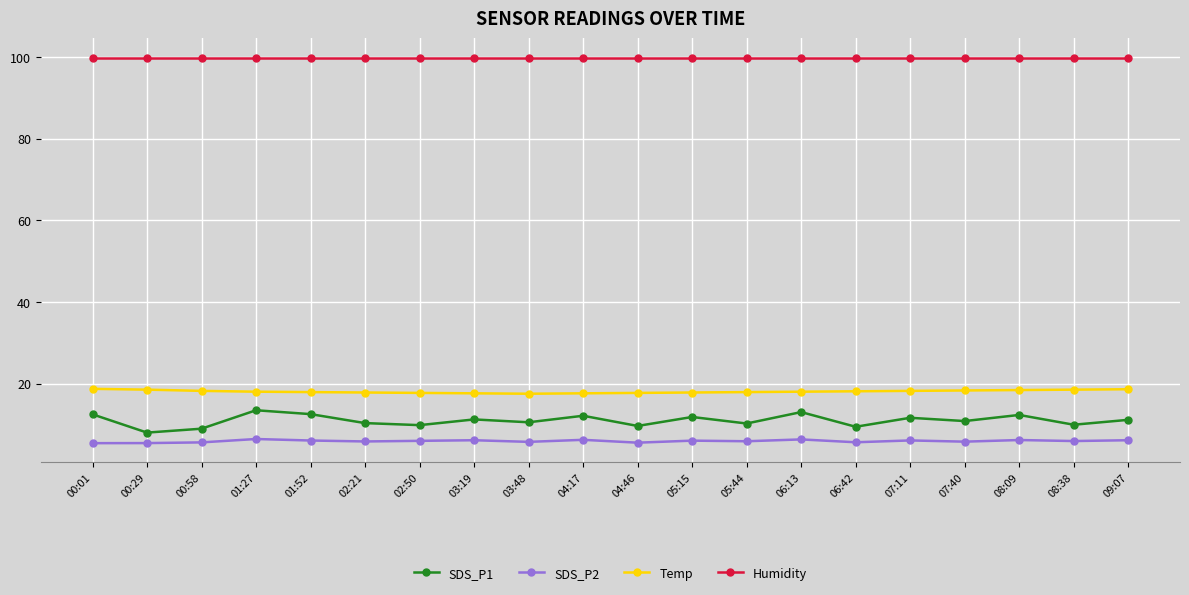

How many lines are shown in the chart?

4